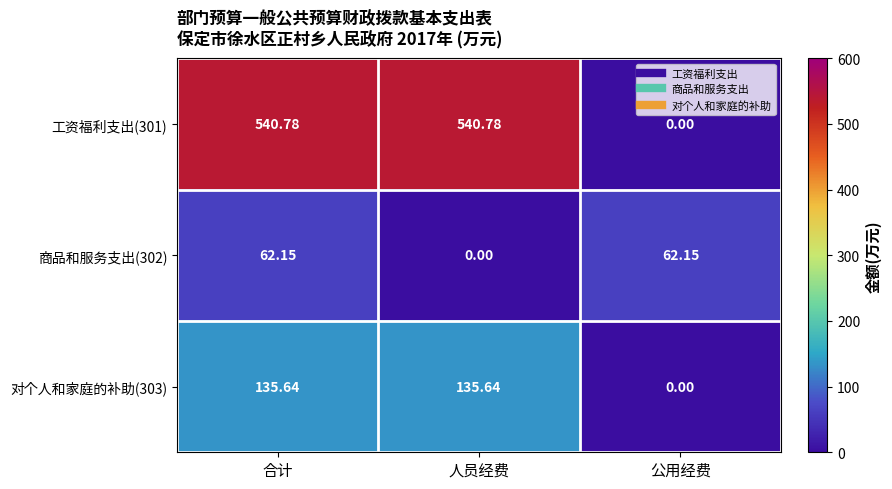

Rank the series by their average value, from lowest to highest.

商品和服务支出(302), 对个人和家庭的补助(303), 工资福利支出(301)